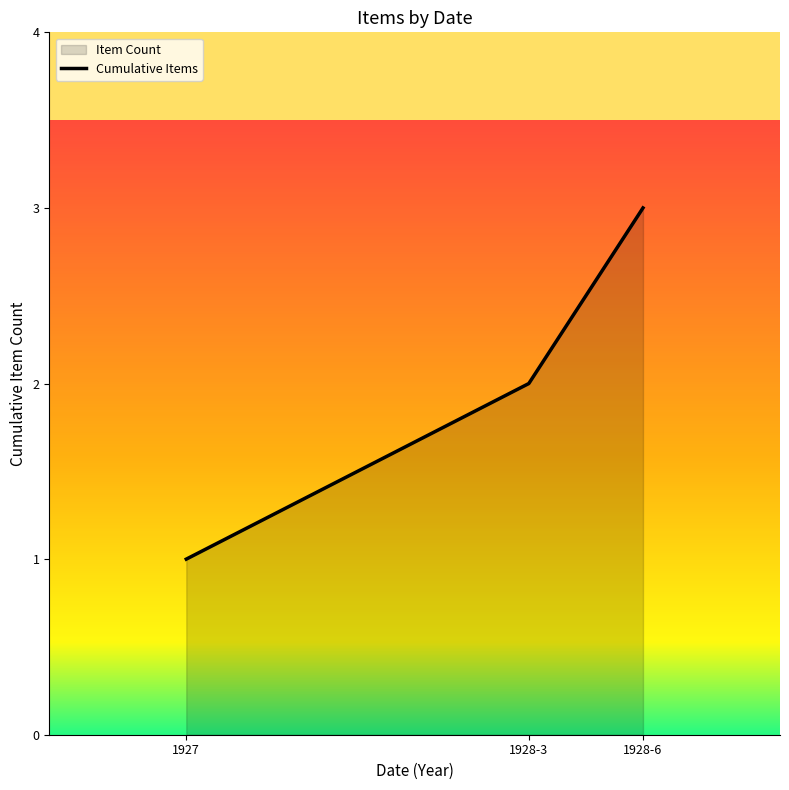

What is the minimum value shown in the chart?

1